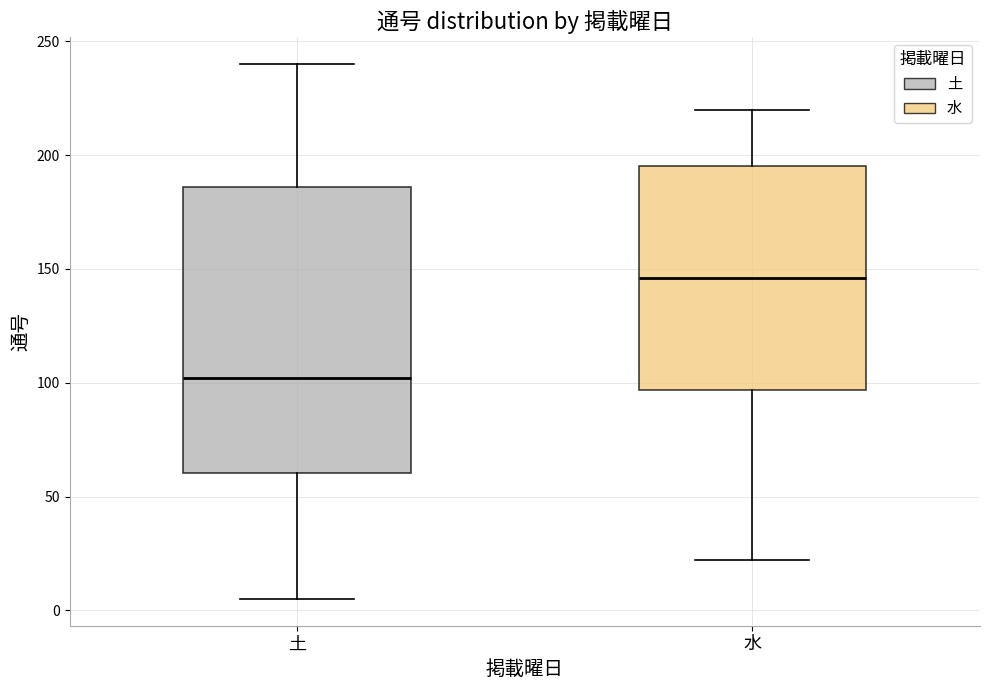

Where is the lower edge of the box for 土 on the y-axis? The values are not printed on the chart, so give them approximately, as read against the axis.

60